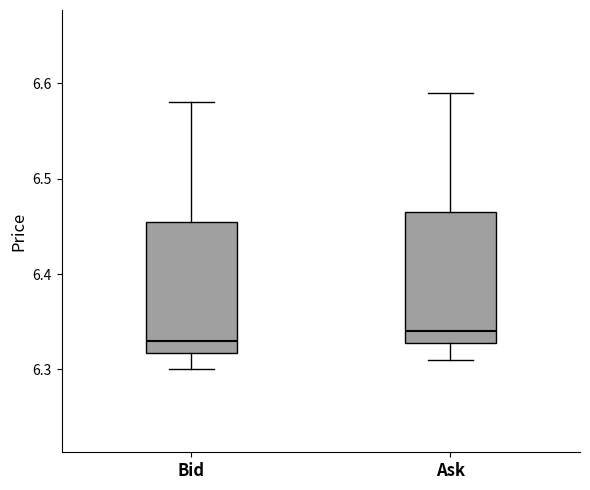

Where does the median line of the box for Bid sit on the y-axis? The values are not printed on the chart, so give them approximately, as read against the axis.

6.33